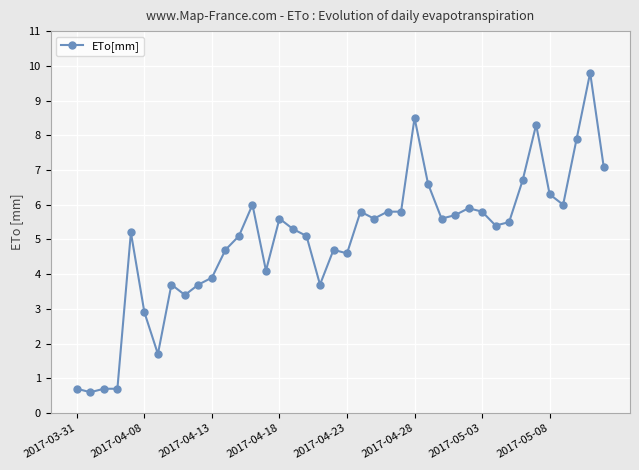

What is the sum of all values?

200.2